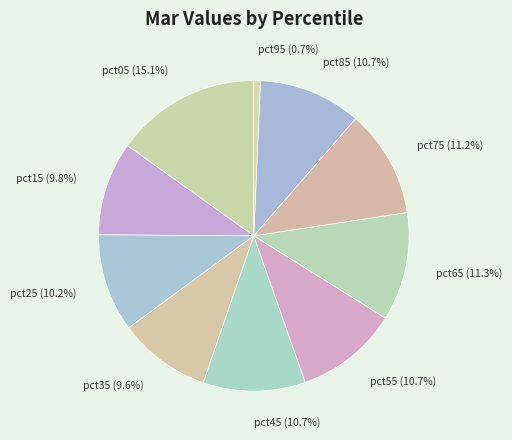

True or false: pct45 accounts for 11% of the total.

True